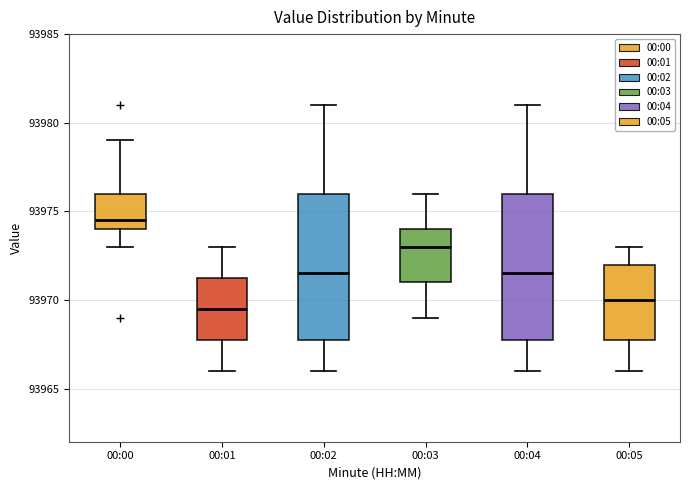

Where is the upper edge of the box for 00:03 on the y-axis? The values are not printed on the chart, so give them approximately, as read against the axis.

93974.0